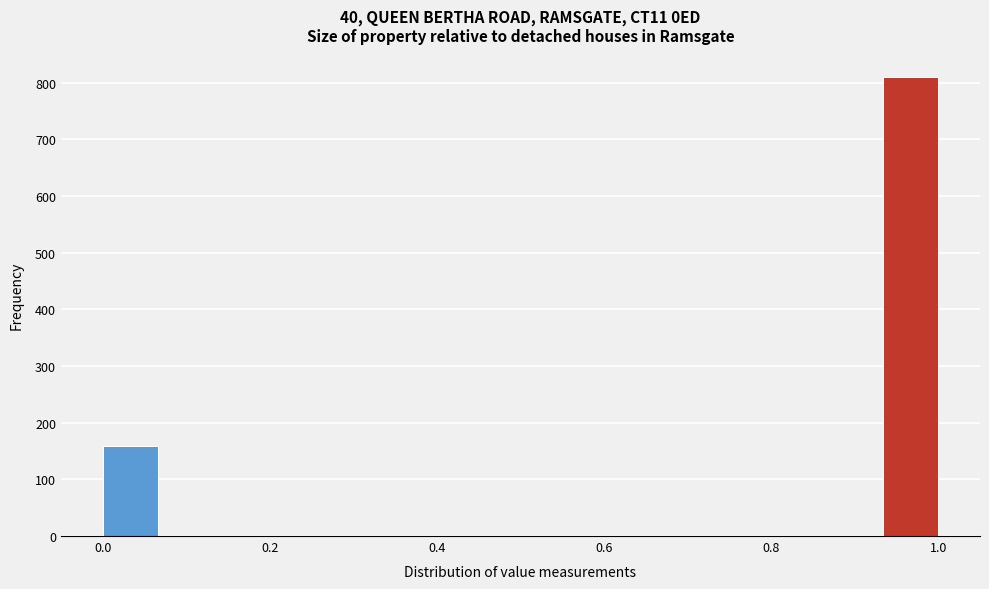

Read against the x-axis, roughly where is the centre of the tallest bar?

0.96